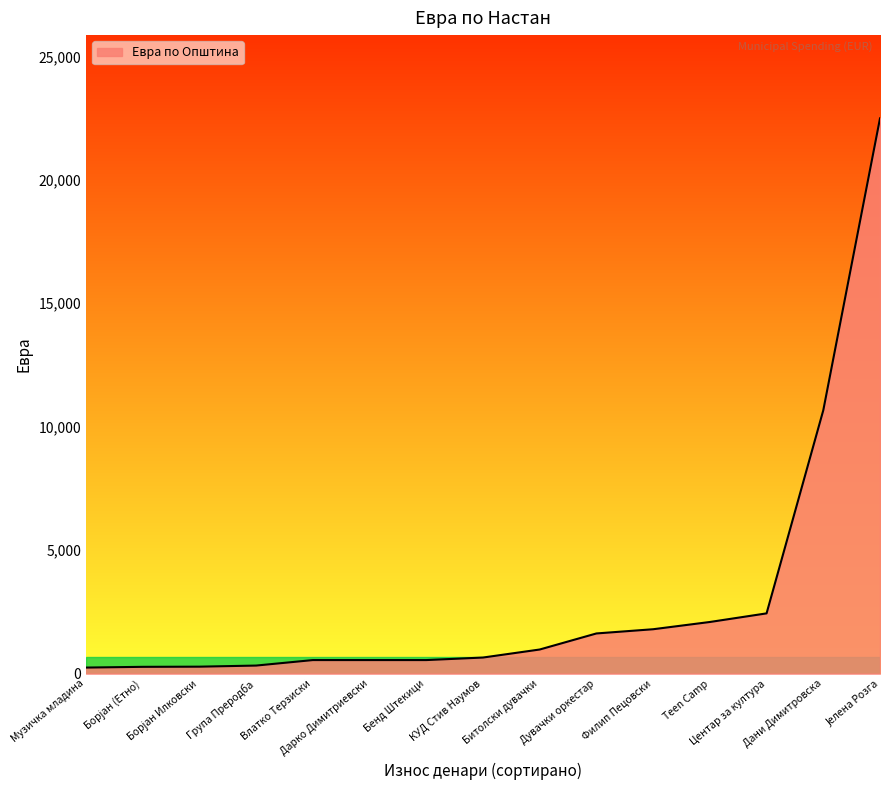

How many series are shown in this chart?

1